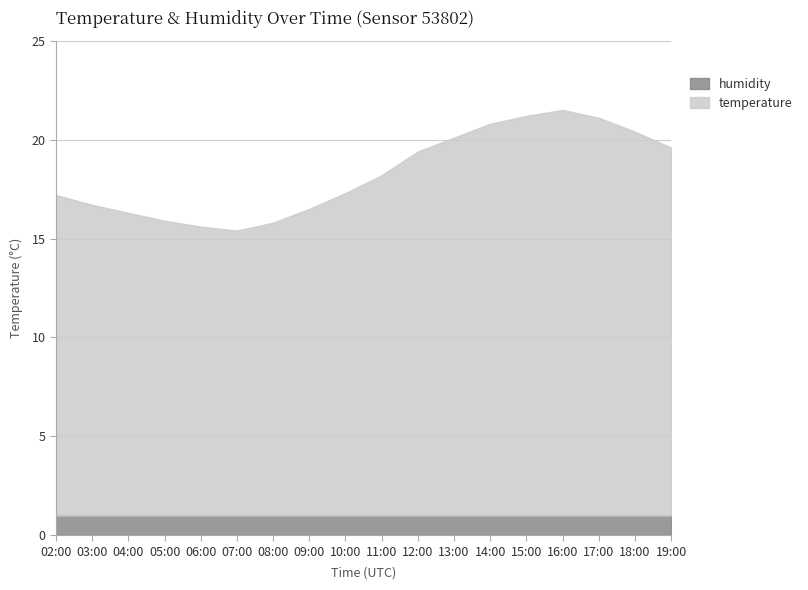

Is the value of humidity at 07:00 greater than the value of temperature at 05:00?

No